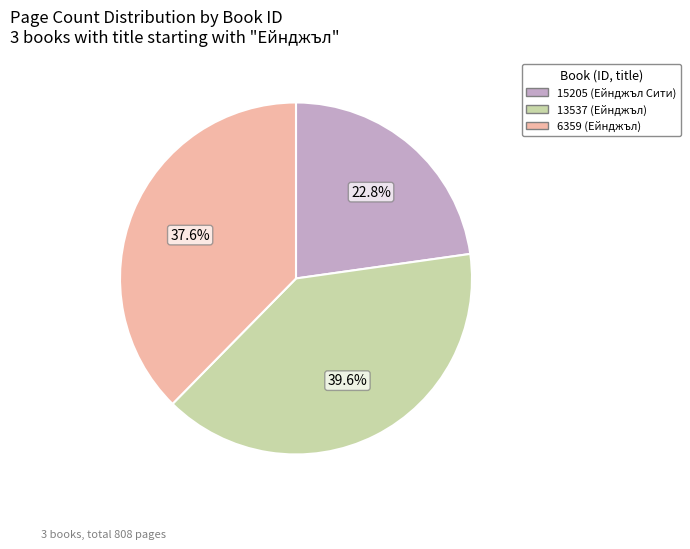

Is it true that 13537 (Ейнджъл) is 40% of the pie?

True